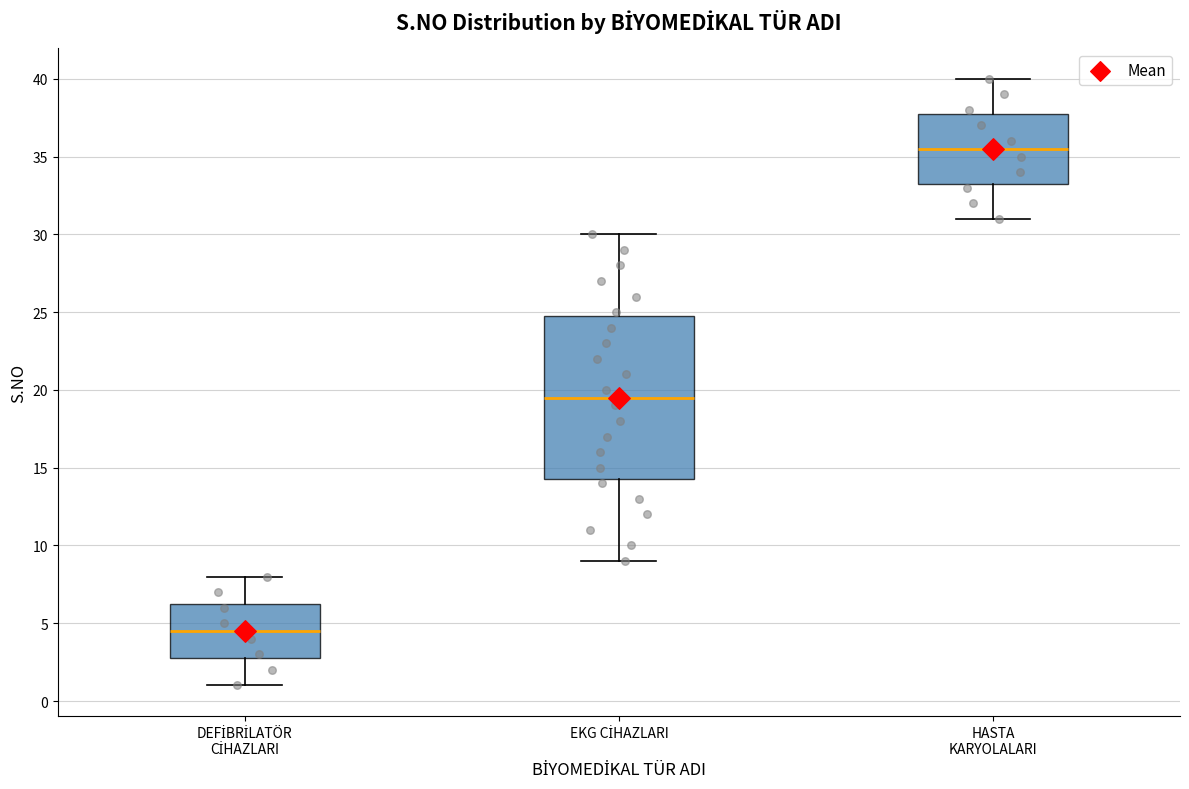

Reading left to right, read every box against the y-axis: the position of its median line, the range the box covers, and the ends of its whiskers. The values are not printed on the chart, so give them approximately, as read against the axis.

DEFİBRİLATÖR CİHAZLARI: median 4.5, box 3.0 to 6.5, whiskers 1.0 to 8.0
EKG CİHAZLARI: median 19.5, box 14.5 to 25.0, whiskers 9.0 to 30.0
HASTA KARYOLALARI: median 35.5, box 33.5 to 38.0, whiskers 31.0 to 40.0